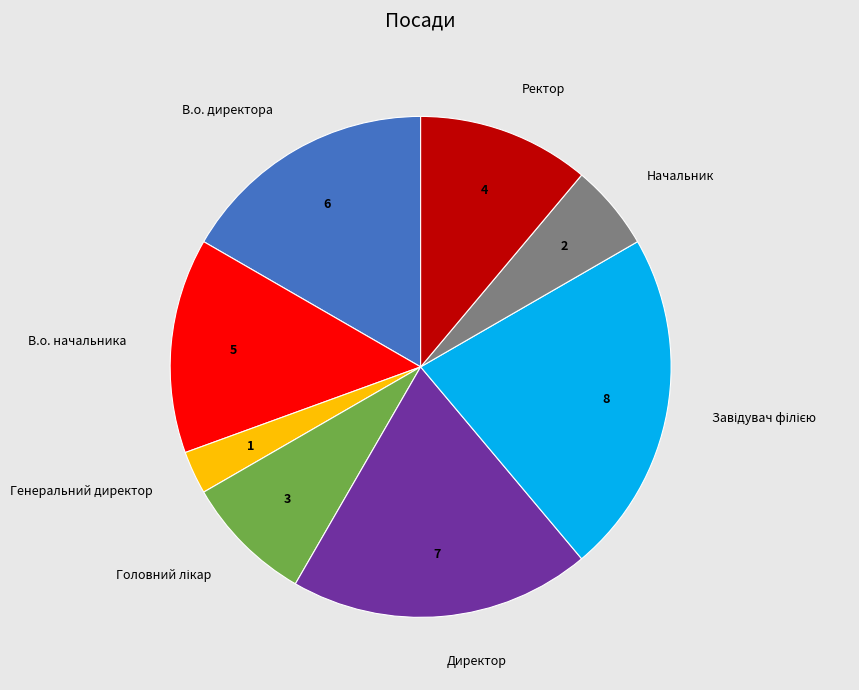

Do Начальник and Директор together represent more than half of the pie?

No